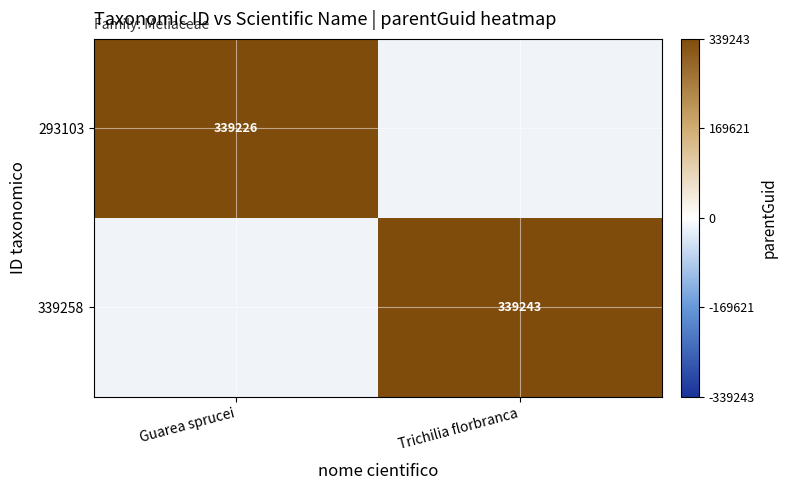

True or false: 293103 has a value of 156475 at Guarea sprucei.

False